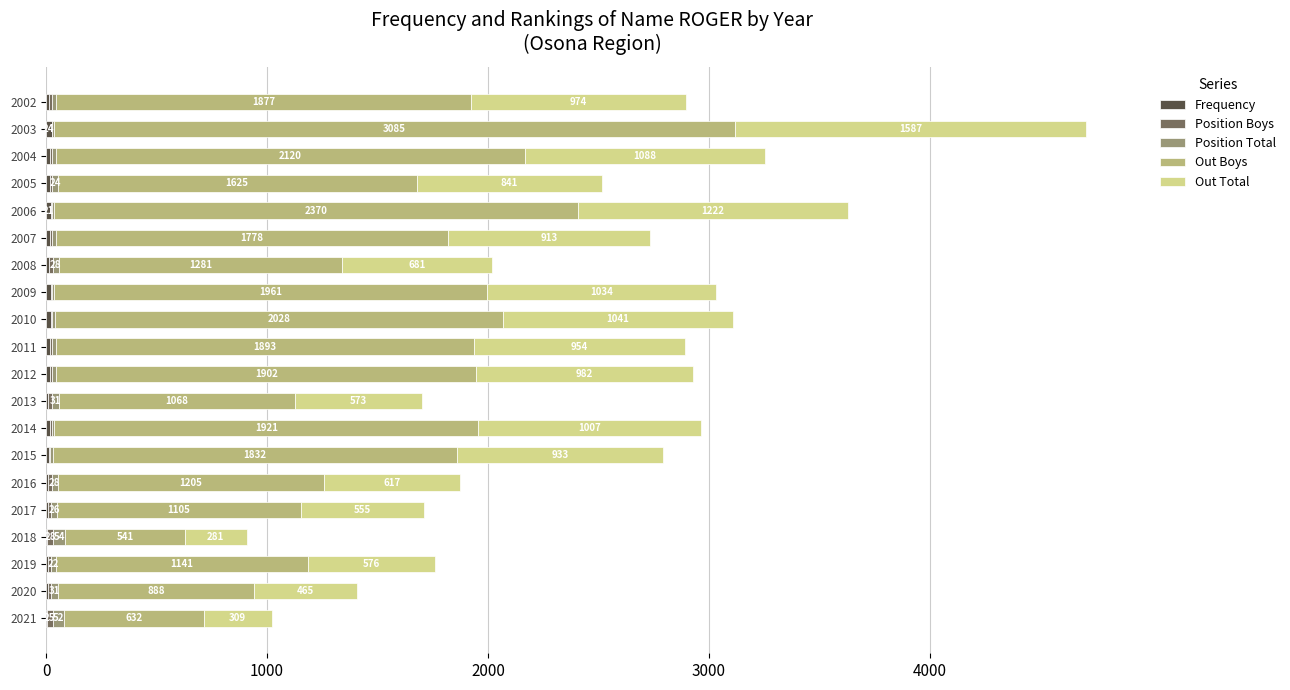

At which category is the sum across all series the highest?

2003